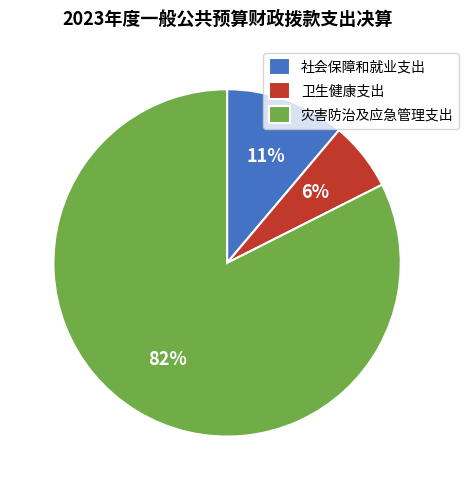

How many segments does this pie chart have?

3